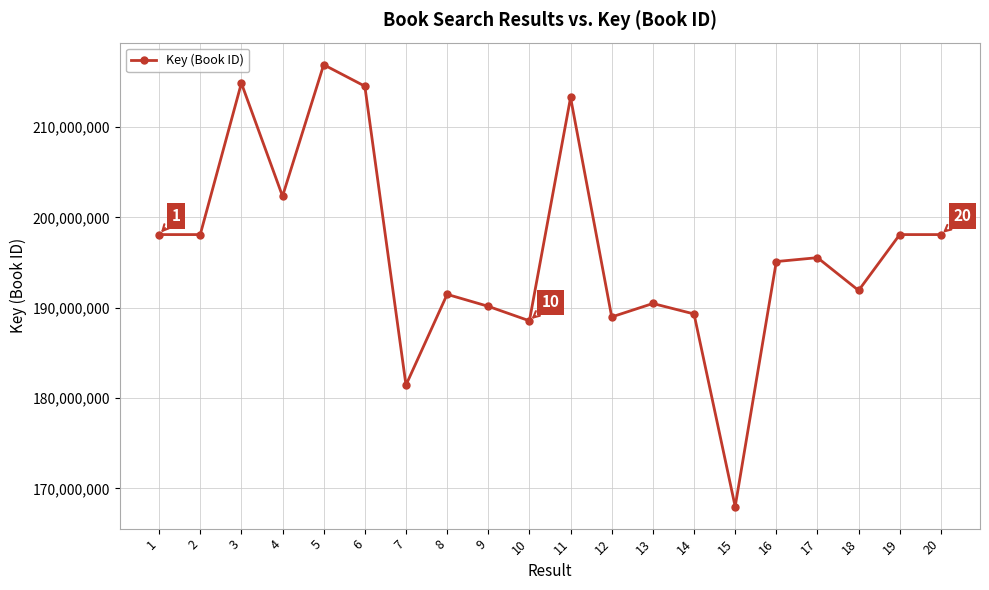

Does the chart display data point markers on the line(s)?

Yes